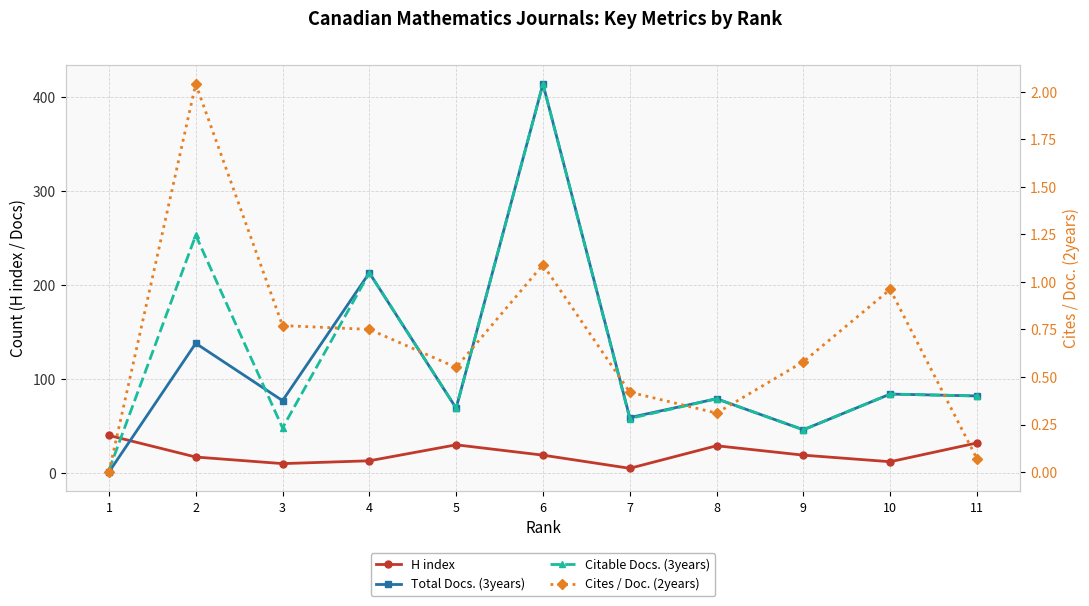

Which has a higher value, 5 or 6?

5